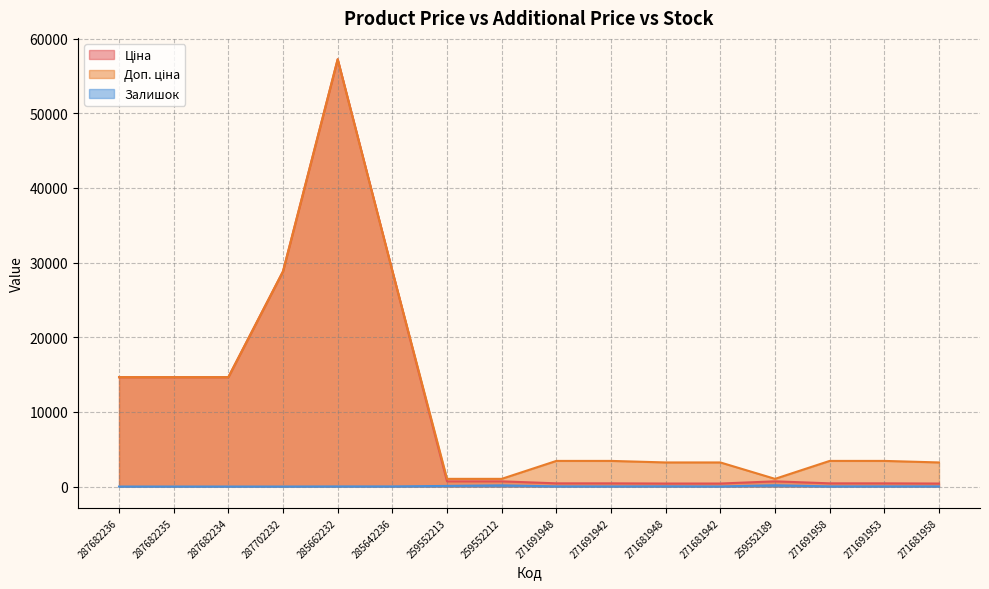

In Ціна, how many points are higher than both neighbors (excluding endpoints)?

2